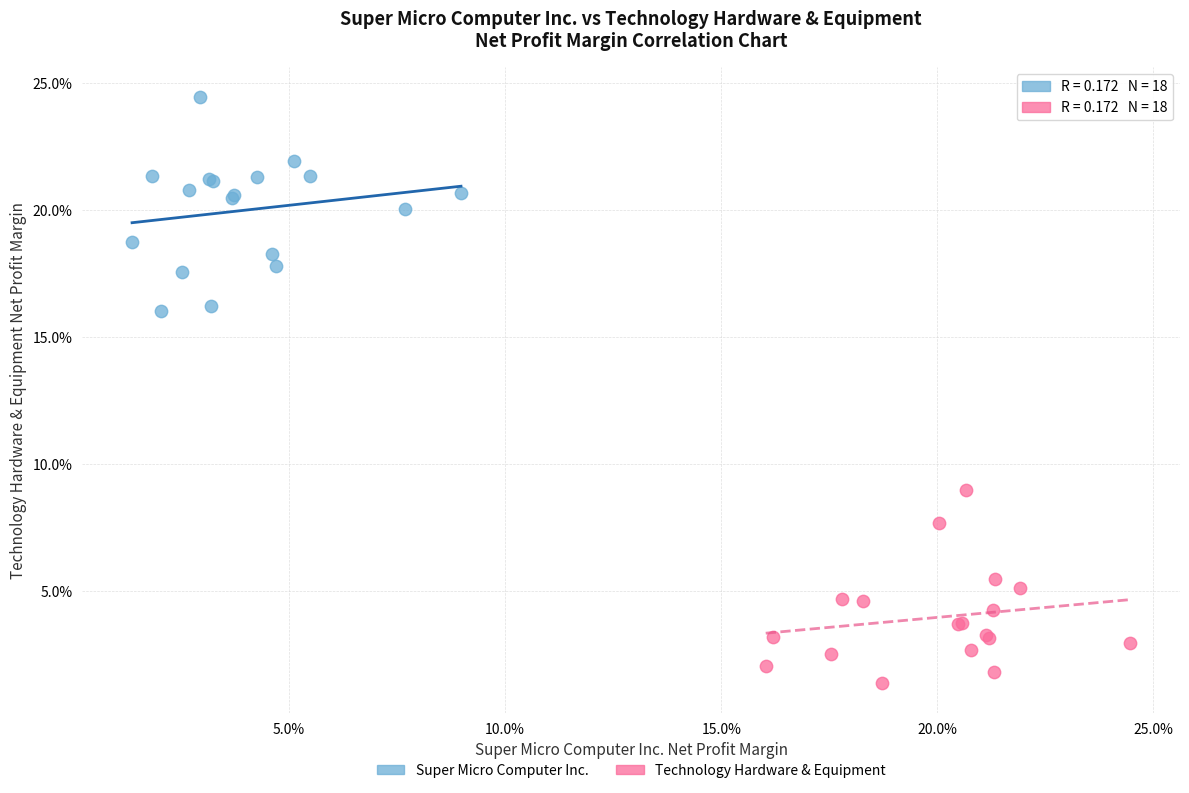

Which series has the widest spread of Y values?

Super Micro Computer Inc.